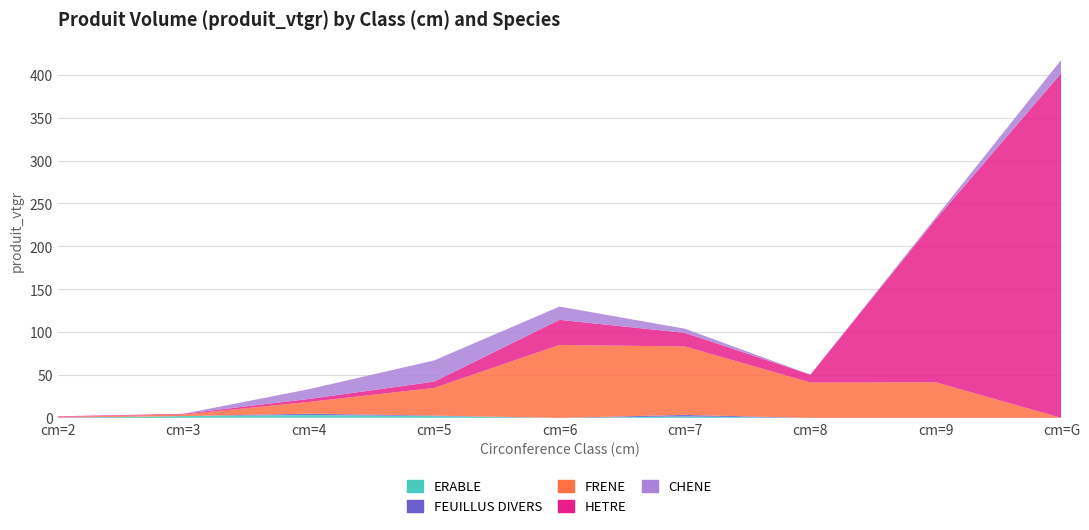

Reading left to right, list all the values displayed in this chart.

ERABLE: cm=2=0.0	cm=3=2.1	cm=4=3.3	cm=5=2.0	cm=6=0.0	cm=7=1.6	cm=8=0.0	cm=9=0.0	cm=G=0.0
FEUILLUS DIVERS: cm=2=0.3	cm=3=0.0	cm=4=1.6	cm=5=0.6	cm=6=0.0	cm=7=1.9	cm=8=0.0	cm=9=0.0	cm=G=0.0
FRENE: cm=2=0.8	cm=3=1.9	cm=4=13.7	cm=5=32.2	cm=6=85.1	cm=7=79.7	cm=8=41.2	cm=9=41.4	cm=G=0.0
HETRE: cm=2=0.7	cm=3=0.8	cm=4=3.4	cm=5=7.3	cm=6=29.2	cm=7=15.9	cm=8=9.2	cm=9=190.2	cm=G=402.1
CHENE: cm=2=0.0	cm=3=0.0	cm=4=11.4	cm=5=24.7	cm=6=15.5	cm=7=4.8	cm=8=0.0	cm=9=2.4	cm=G=15.5